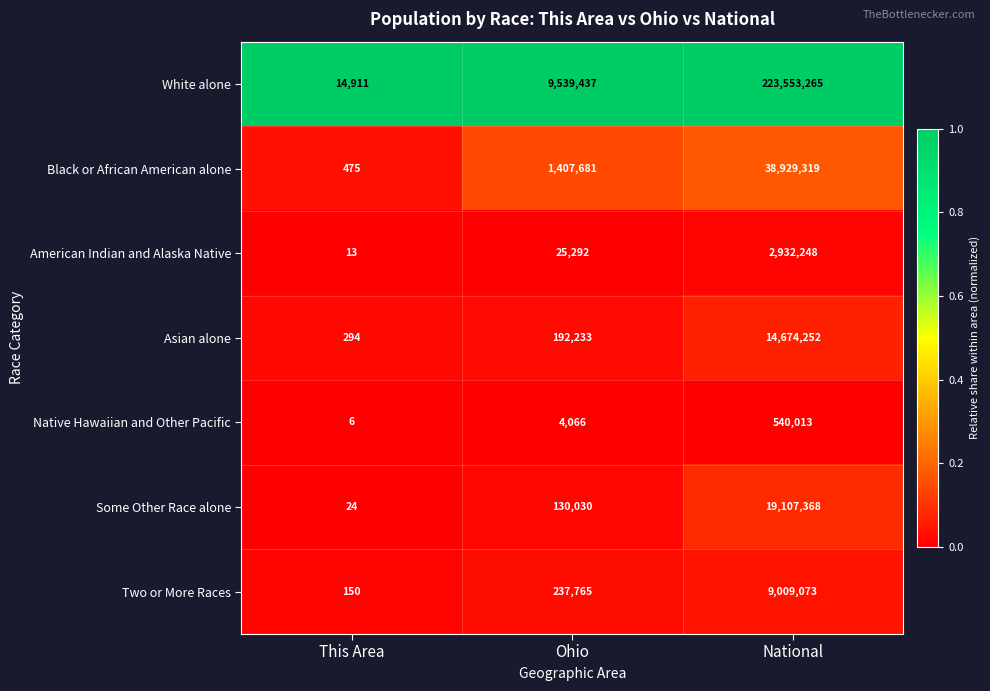

The Native Hawaiian and Other Pacific series shows 876397 at National. True or false?

False